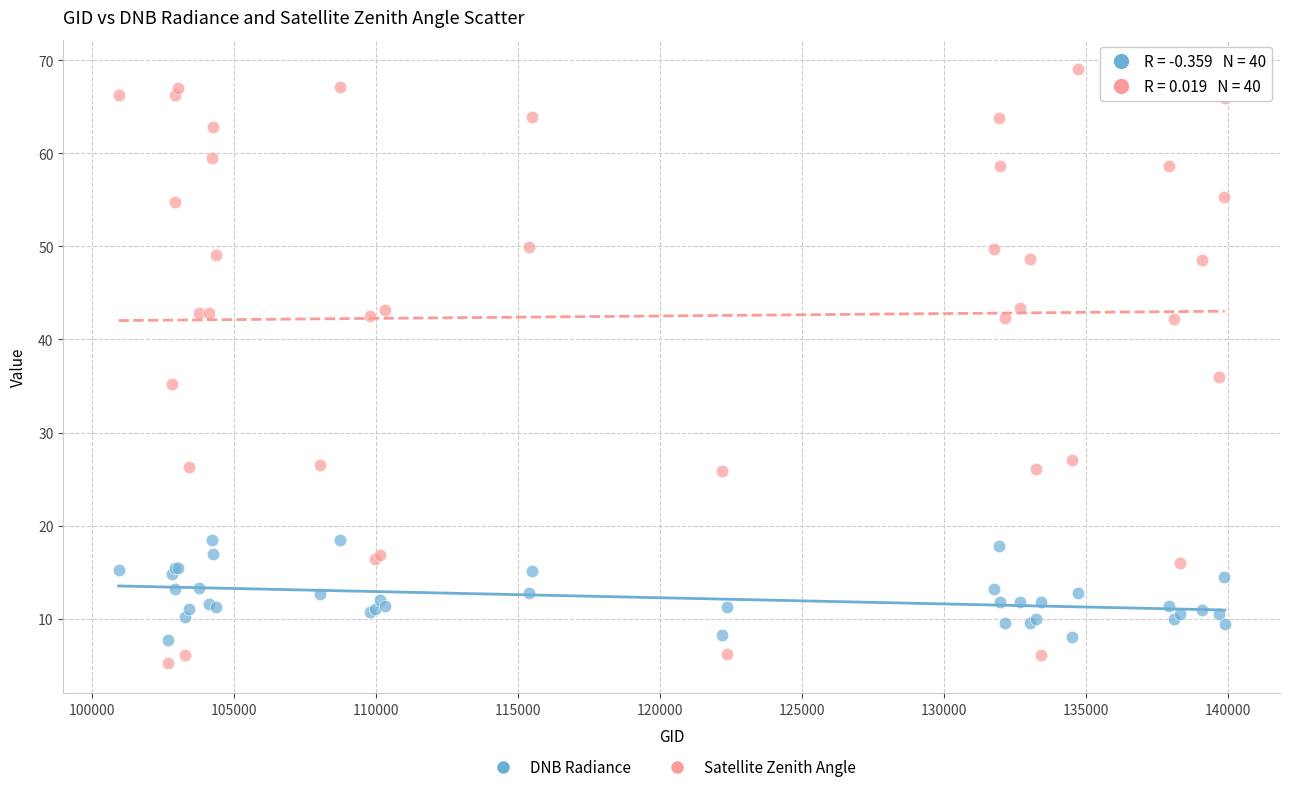

Which series reaches the maximum Y coordinate?

Satellite Zenith Angle